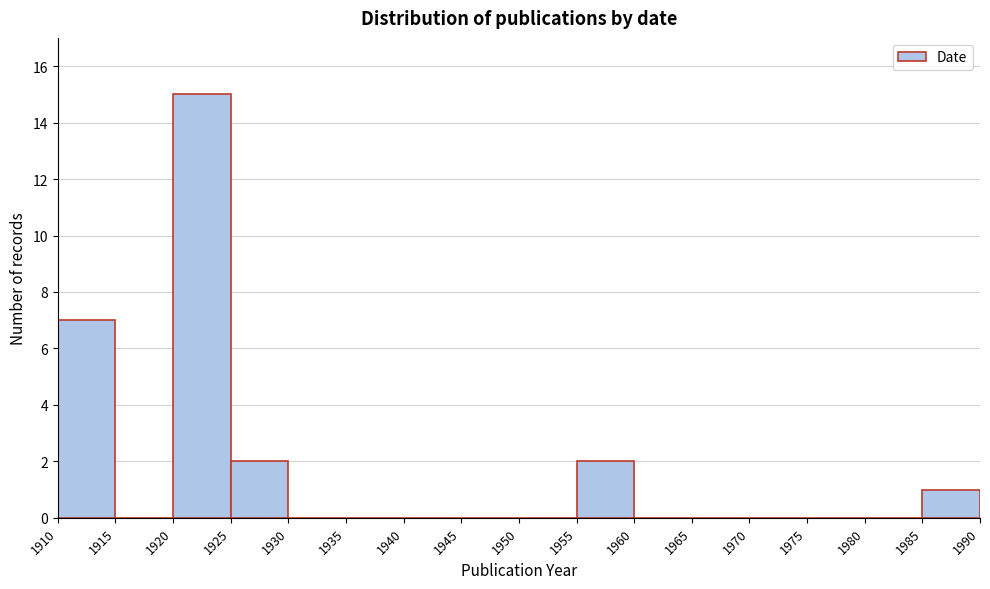

Which range on the x-axis has the tallest bar?

1920 to 1925